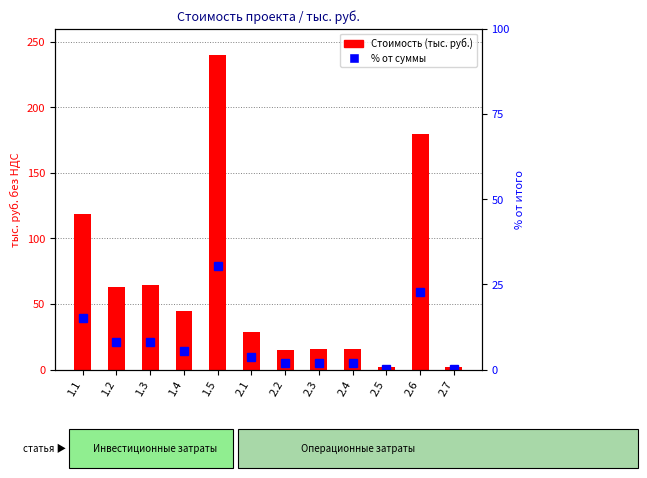

What is the value of the % от итого bar at the 3rd from the left?

8.2